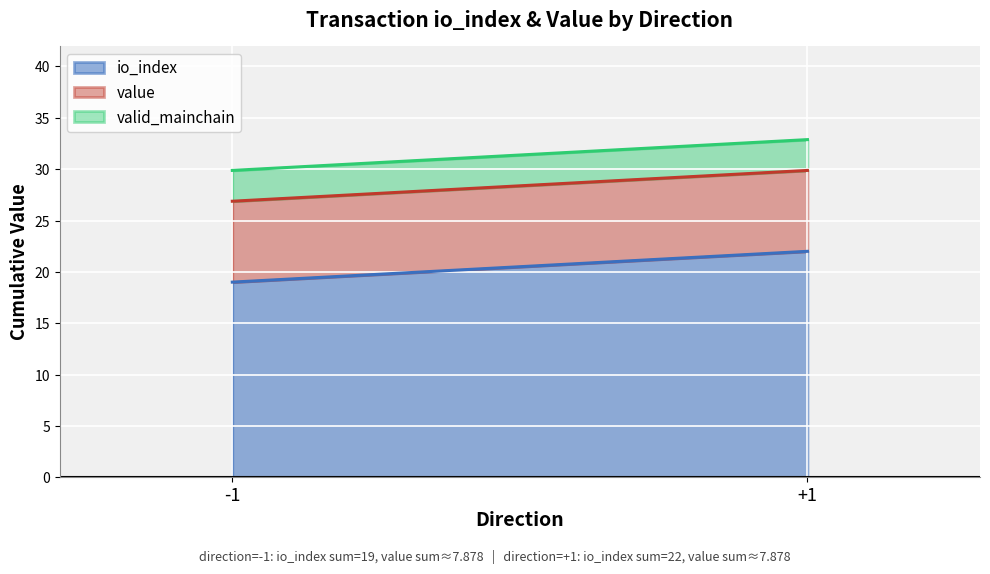

At which category is the sum across all series the highest?

+1